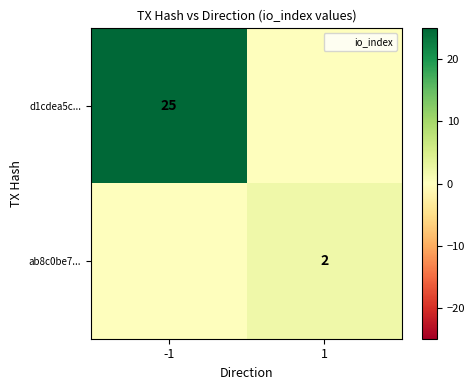

The value of d1cdea5c... at -1 is 16. True or false?

False